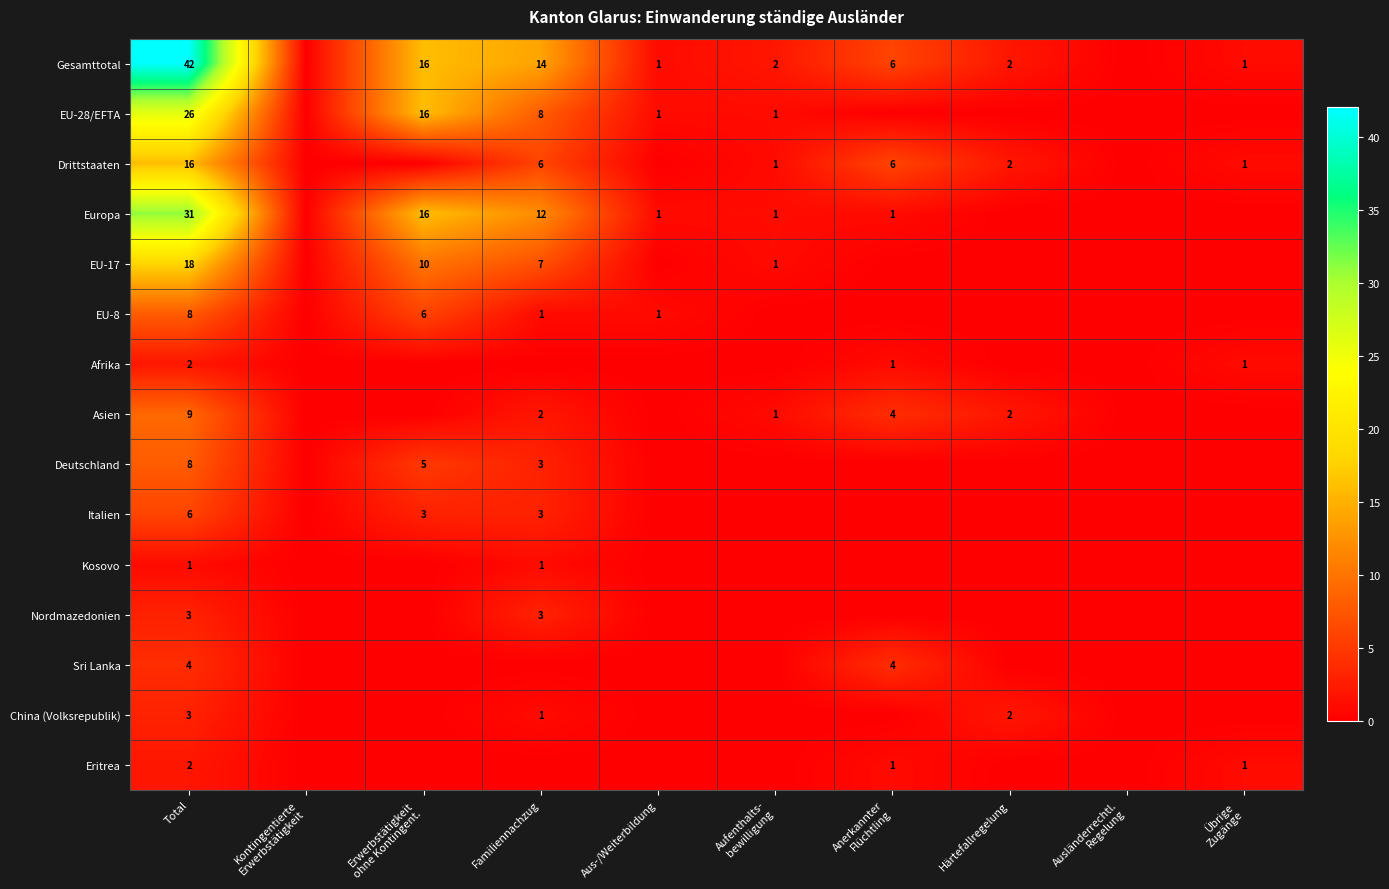

The value of EU-28/EFTA at Total is 26. True or false?

True